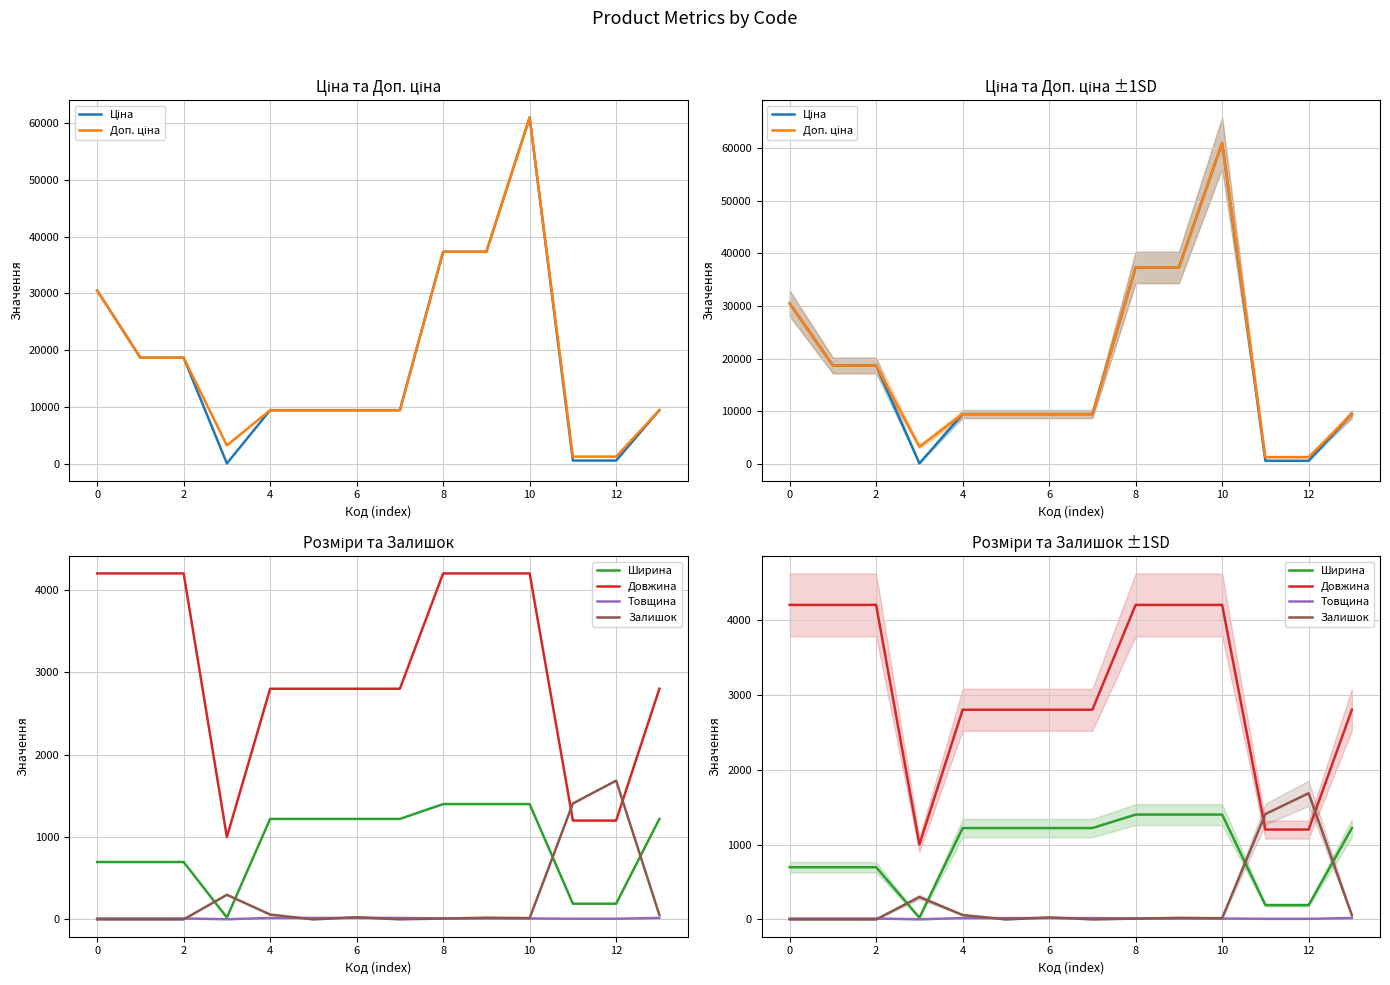

What is the maximum value for Товщина?

18.0